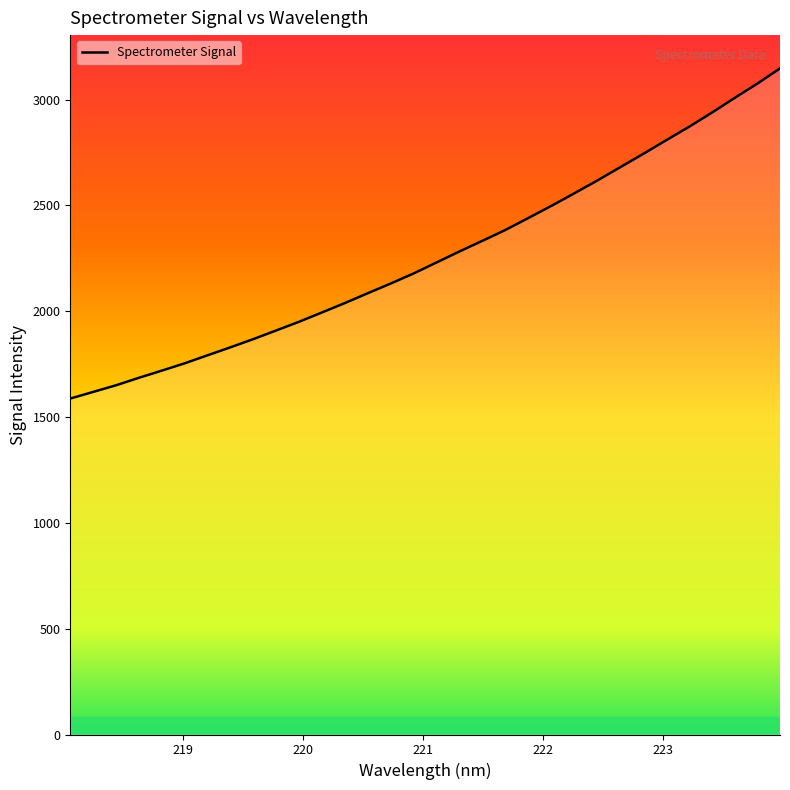

True or false: there are more than 2 points higher than both neighbors.

False